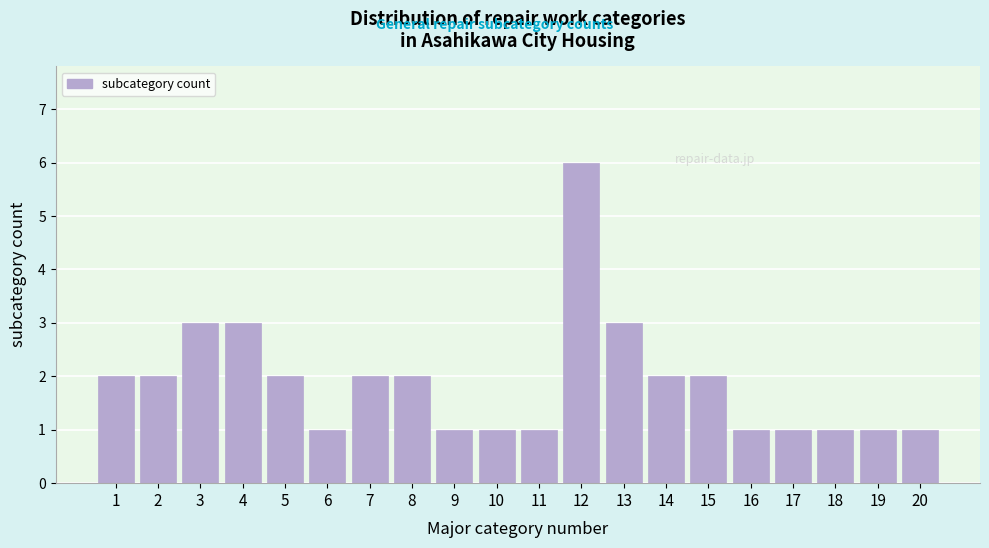

Reading right to left, transcribe all the data shown in this chart.

20=1	19=1	18=1	17=1	16=1	15=2	14=2	13=3	12=6	11=1	10=1	9=1	8=2	7=2	6=1	5=2	4=3	3=3	2=2	1=2